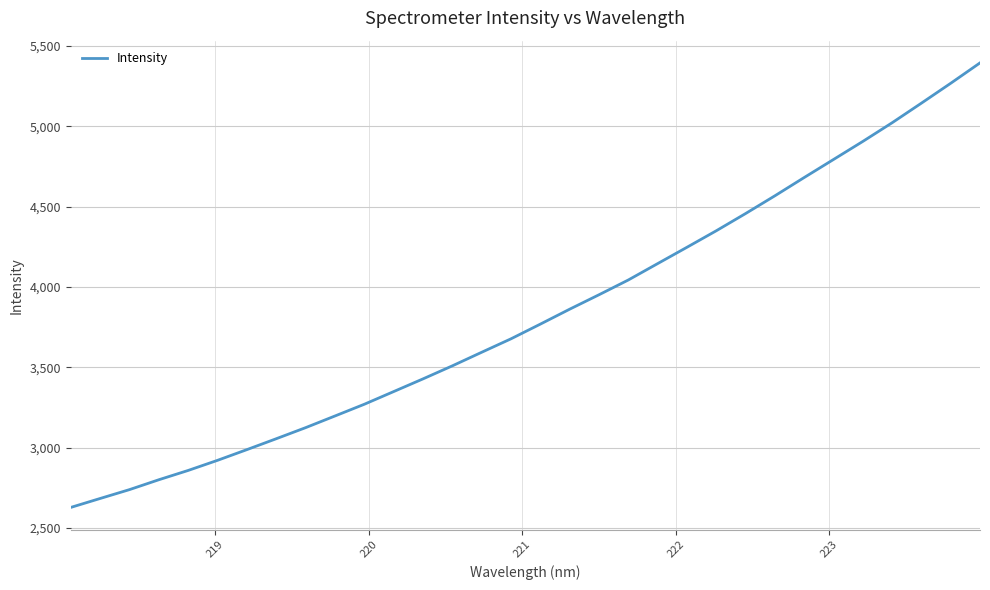

What is the maximum value shown in the chart?

5394.5